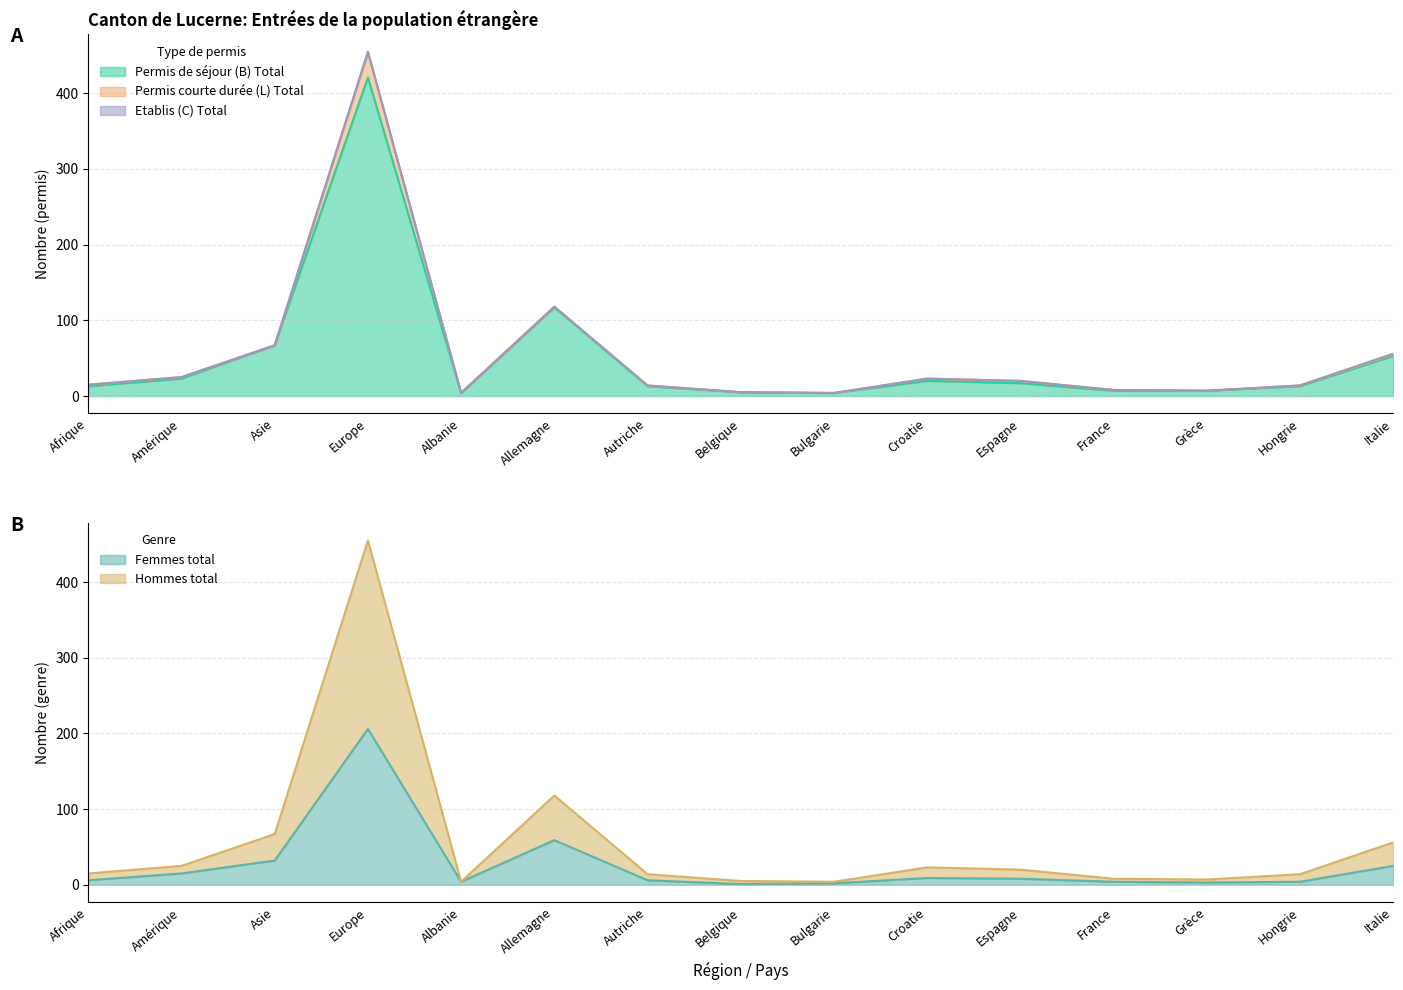

What is the sum of the Femmes total values at Asie and Europe?

238